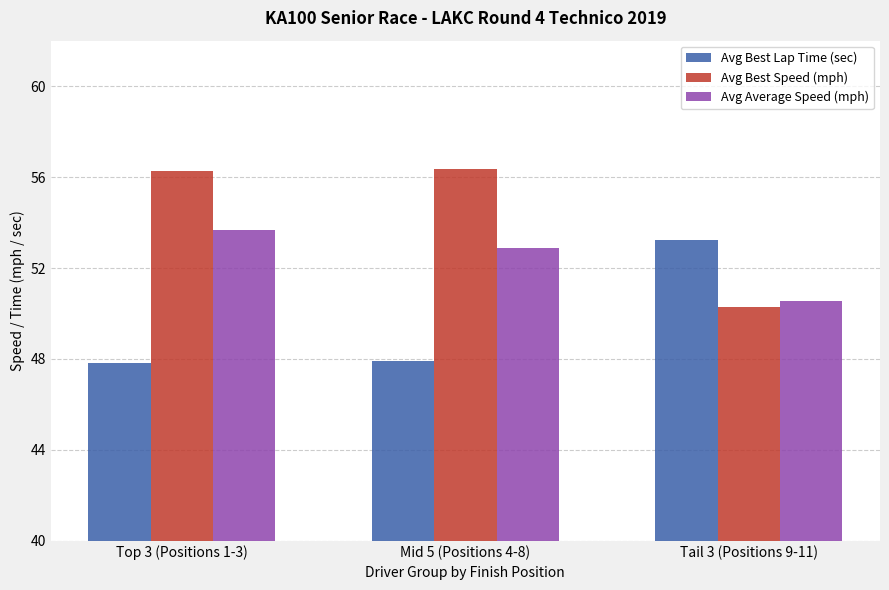

What is the label of the 3rd bar from the right?

Top 3 (Positions 1-3)